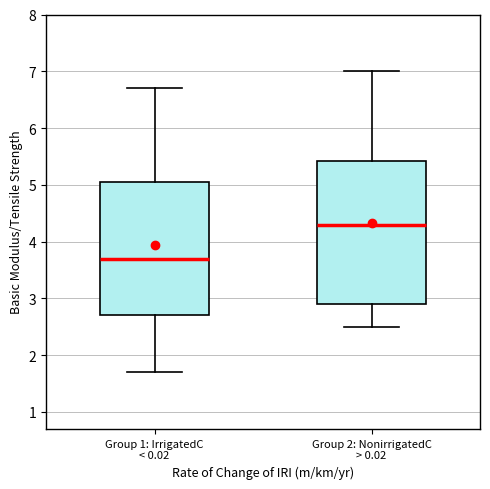

Which box has the lowest median line?

Group 1: IrrigatedC < 0.02